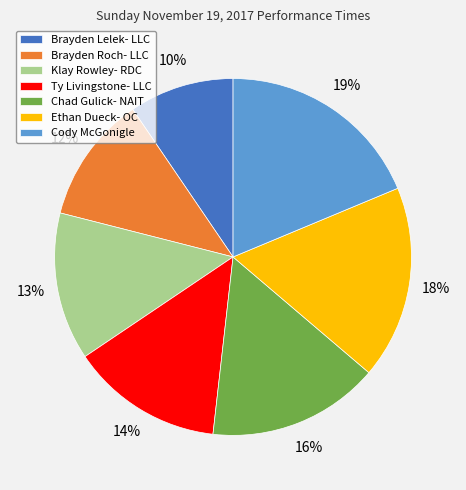

Does any single category account for the majority?

No